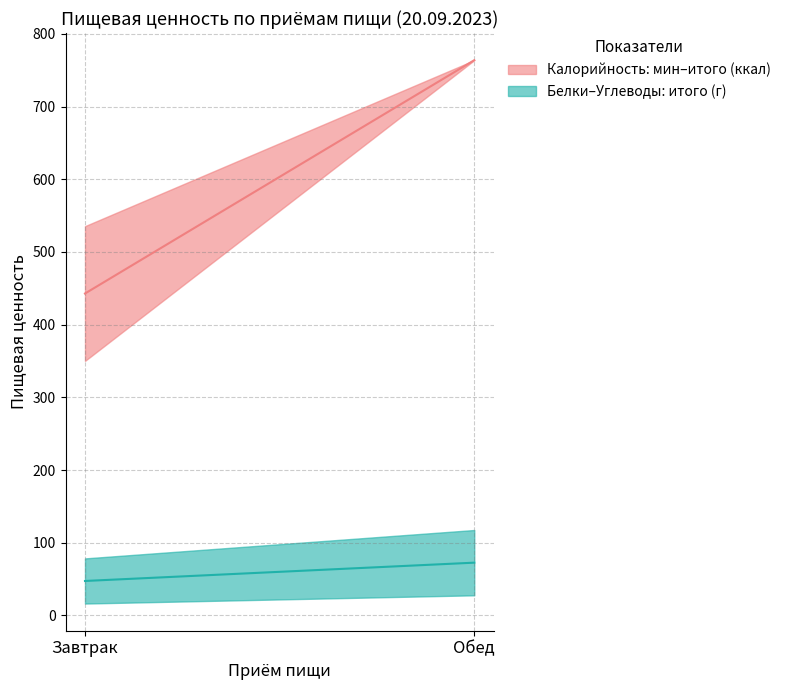

Reading right to left, transcribe all the data shown in this chart.

Калорийность_lower: Обед=763.8	Завтрак=350.1
Калорийность_upper: Обед=763.8	Завтрак=535.5
Белки_lower: Обед=27.7	Завтрак=16.4
Белки_upper: Обед=117.6	Завтрак=78.5
Углеводы_lower: Обед=117.6	Завтрак=78.5
Углеводы_upper: Обед=763.8	Завтрак=535.5